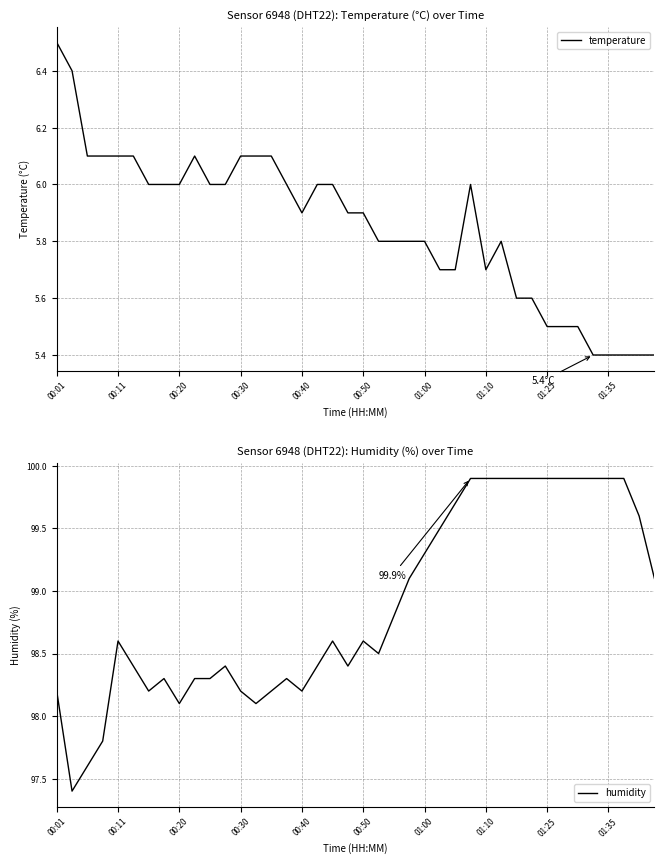

What value does the temperature series have at 10?

6.0